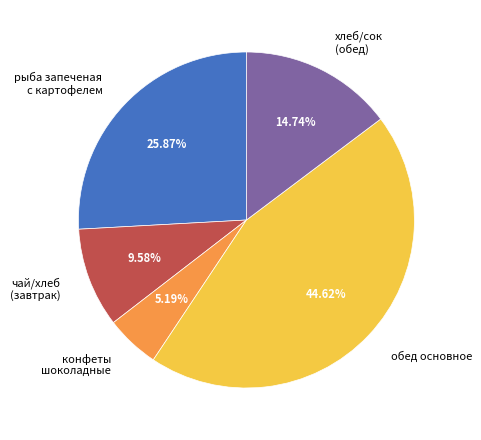

Is the sum of обед основное and чай/хлеб (завтрак) greater than half?

Yes